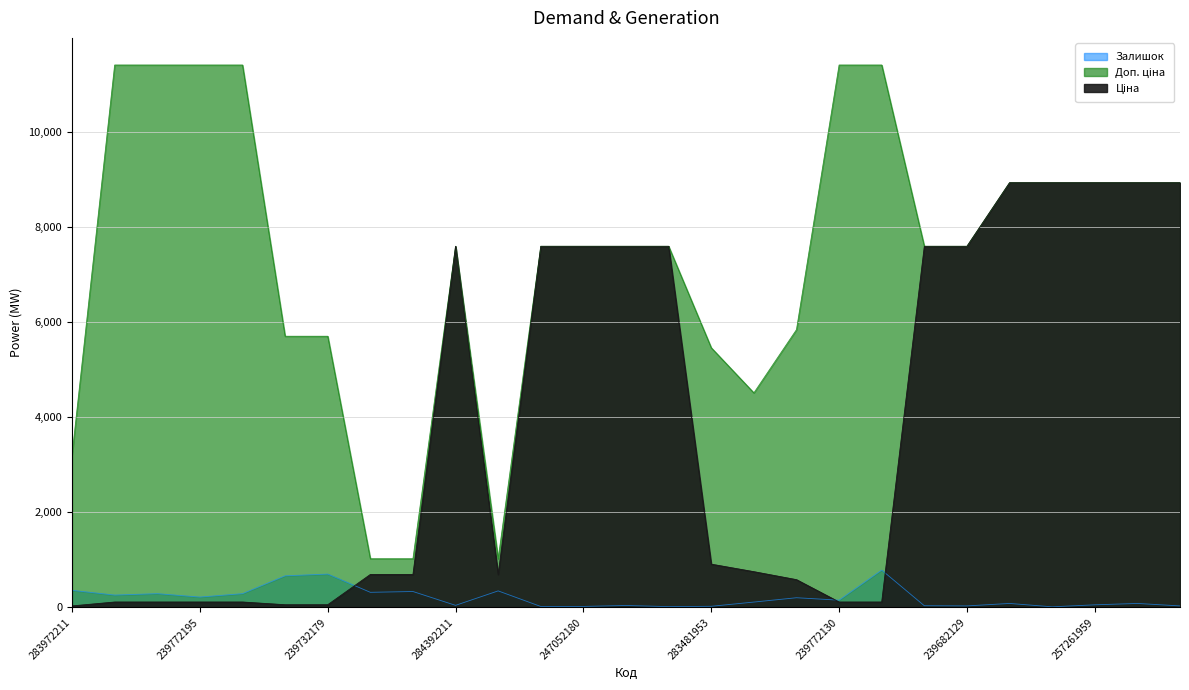

What is the sum of the Ціна values at 283331953 and 247132180?

698.5